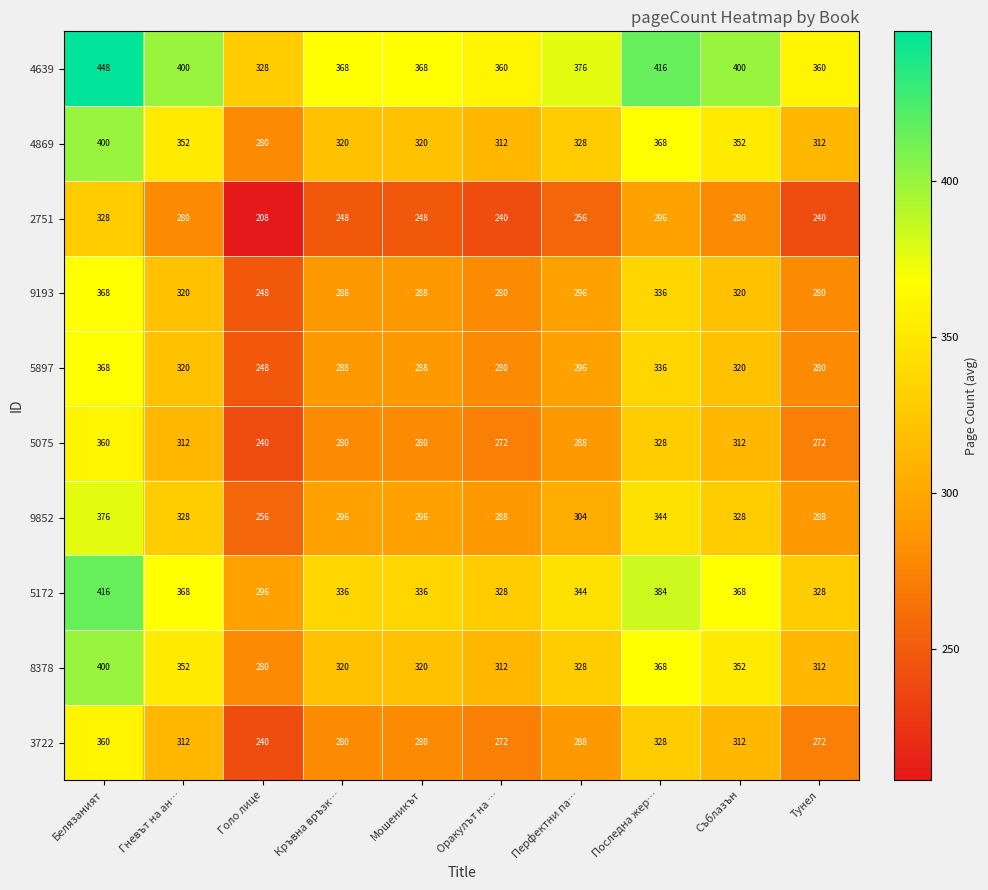

How many data points in 9193 are less than 296?

5